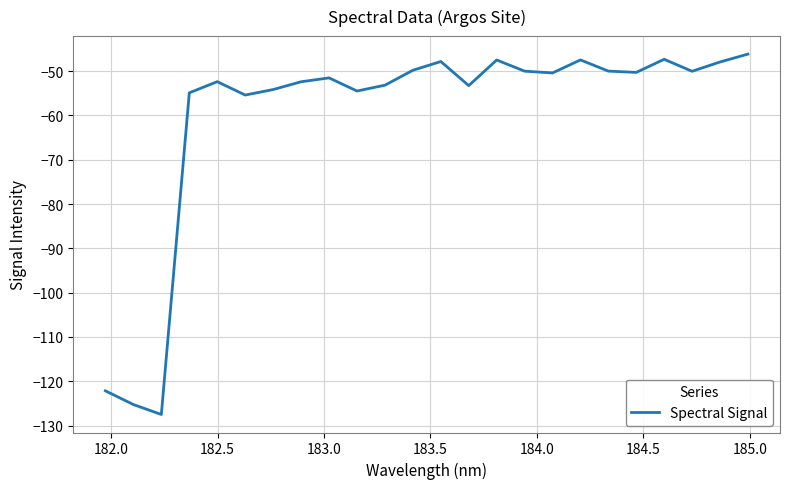

What is the greatest value displayed?

-46.2